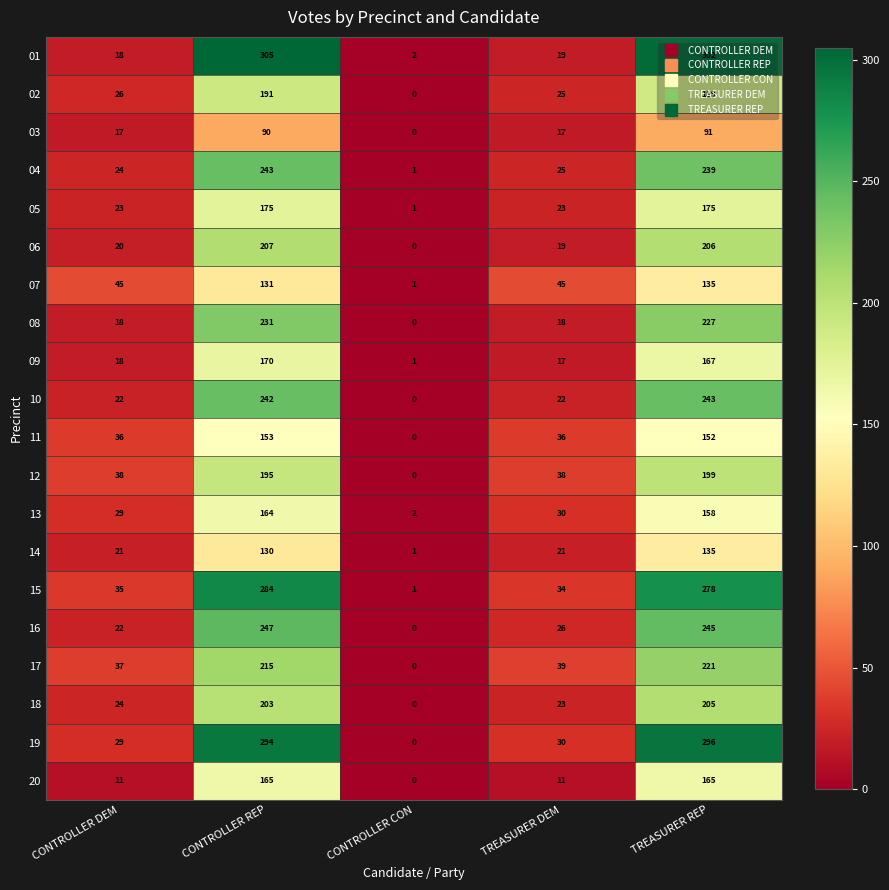

Is it true that 09 equals 23 at TREASURER DEM?

False